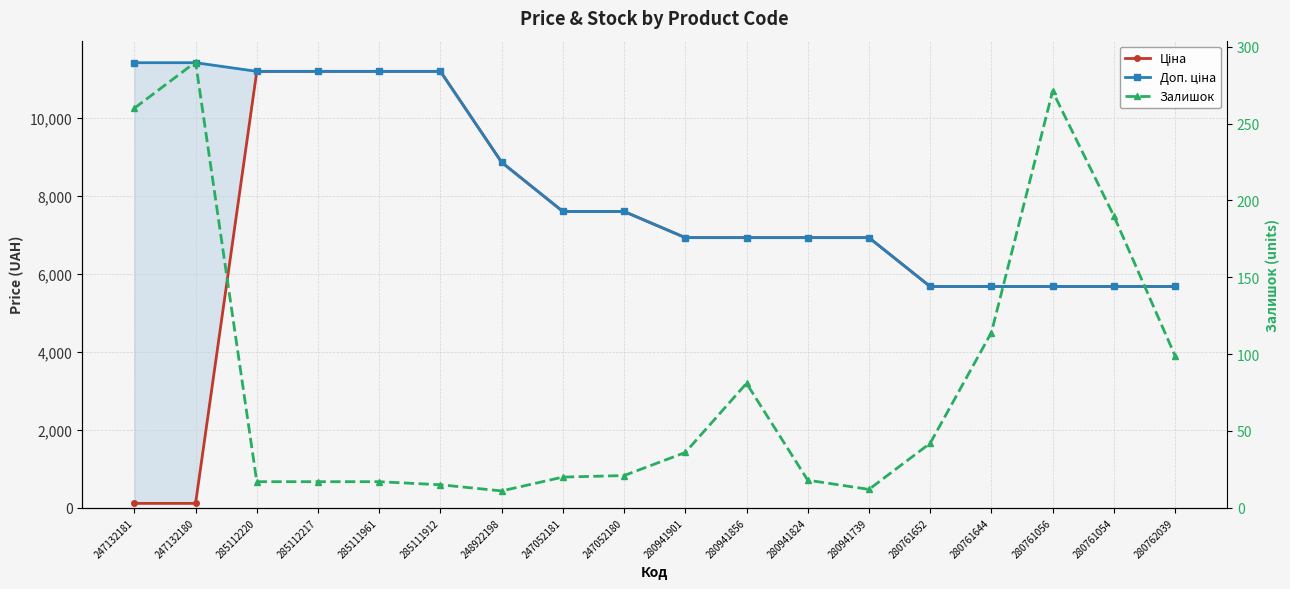

True or false: Залишок and Доп. ціна intersect in this chart.

False